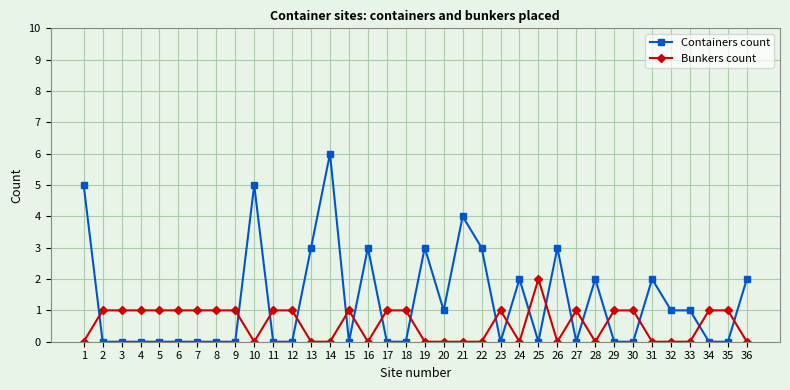

True or false: Bunkers count has more than 2 points higher than both neighbors.

True